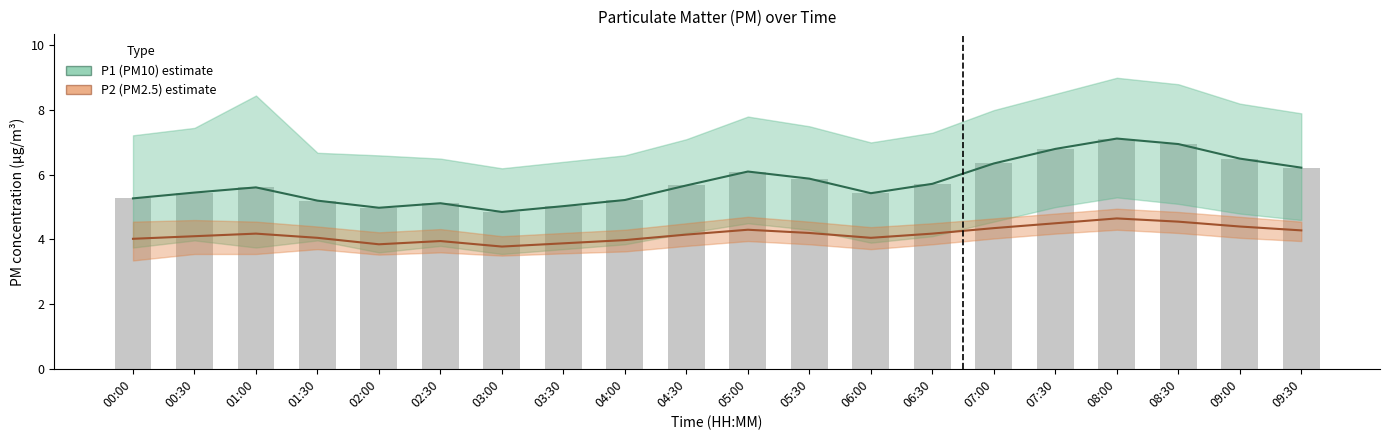

What is the spread (max minus min) of values at 06:30?

1.5